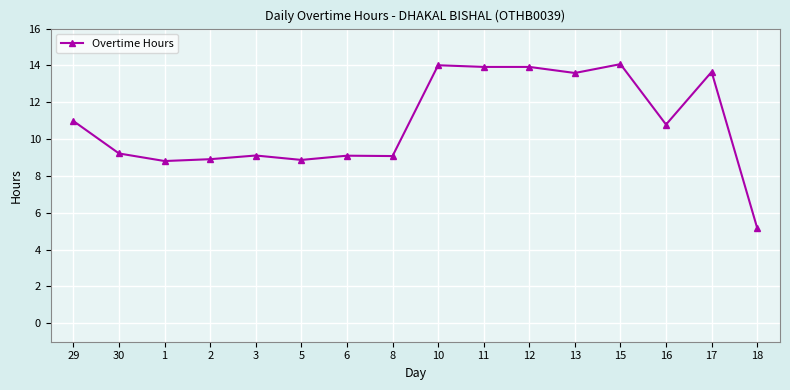

What is the smallest value displayed?

5.2